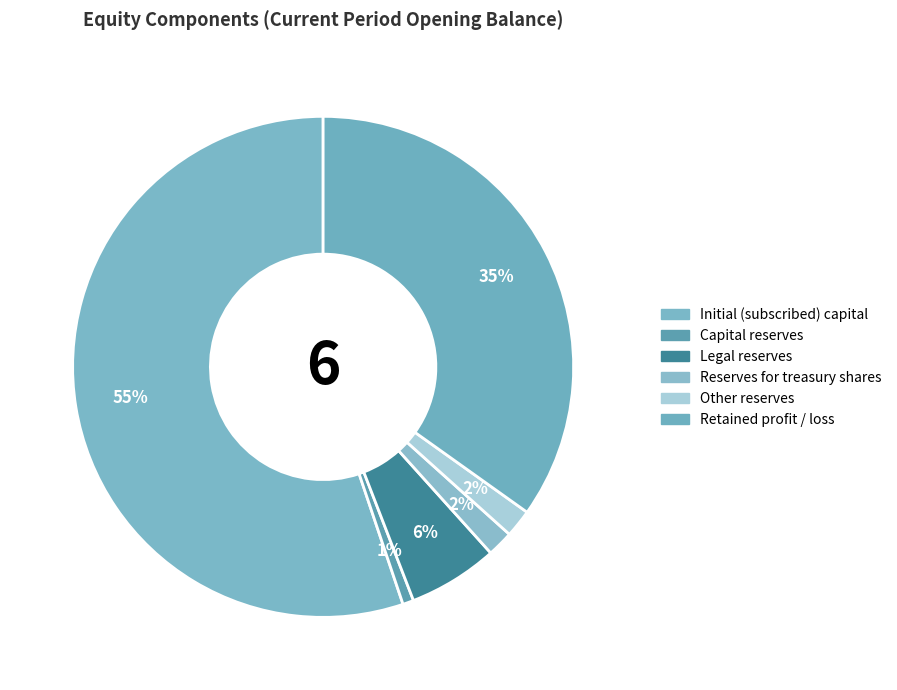

To the nearest percent, what is the difference between the Other reserves and Capital reserves slice percentages?

1%